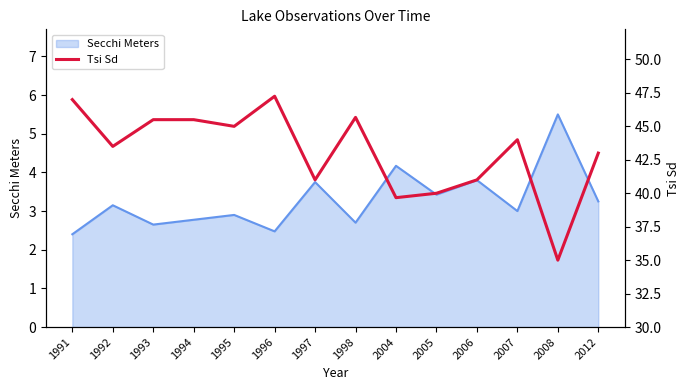

Which category has the highest value across all series?

1996